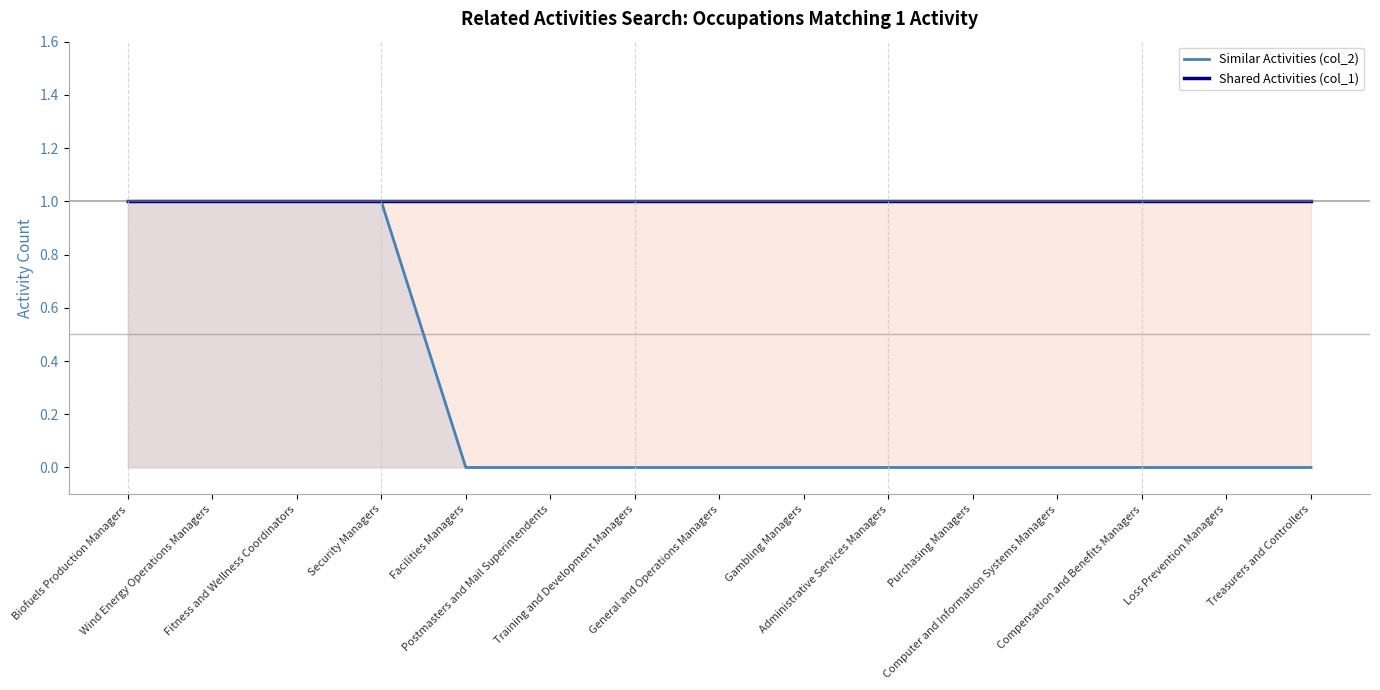

Does the chart have visible grid lines?

No